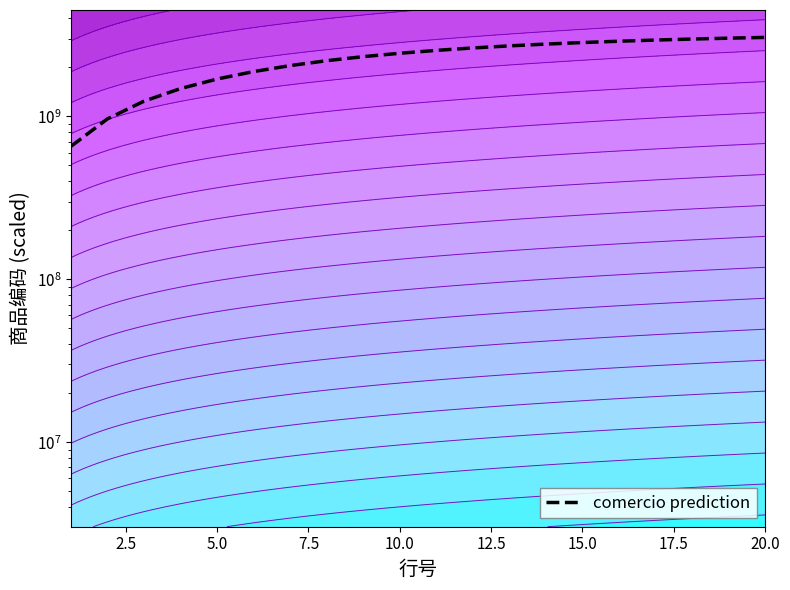

What is the value of the 13th point from the left?

2713457594.7